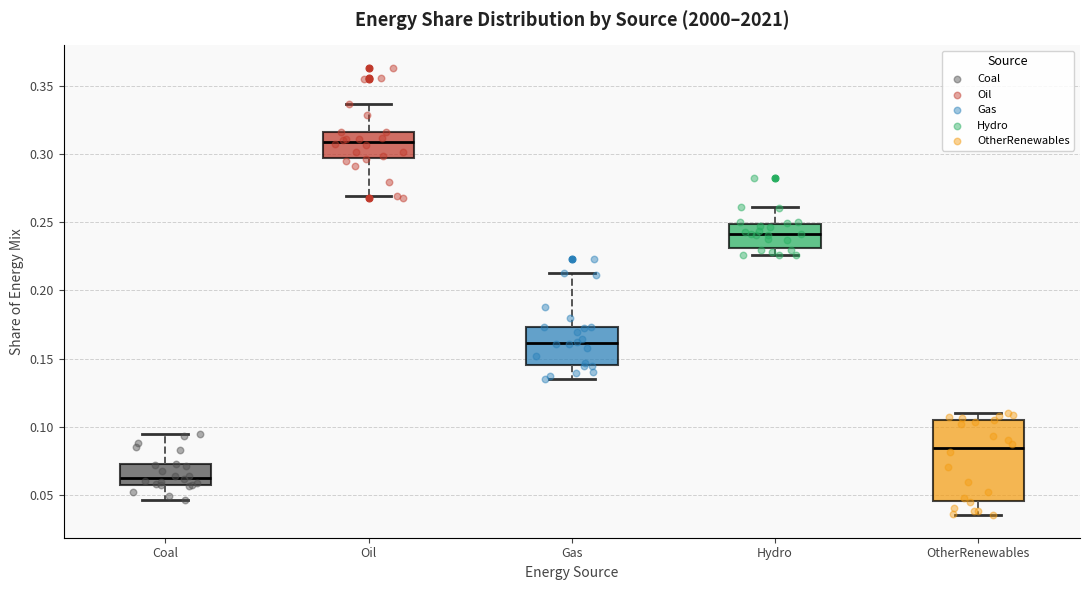

Which box is the tallest, from its lower edge to its upper edge?

OtherRenewables